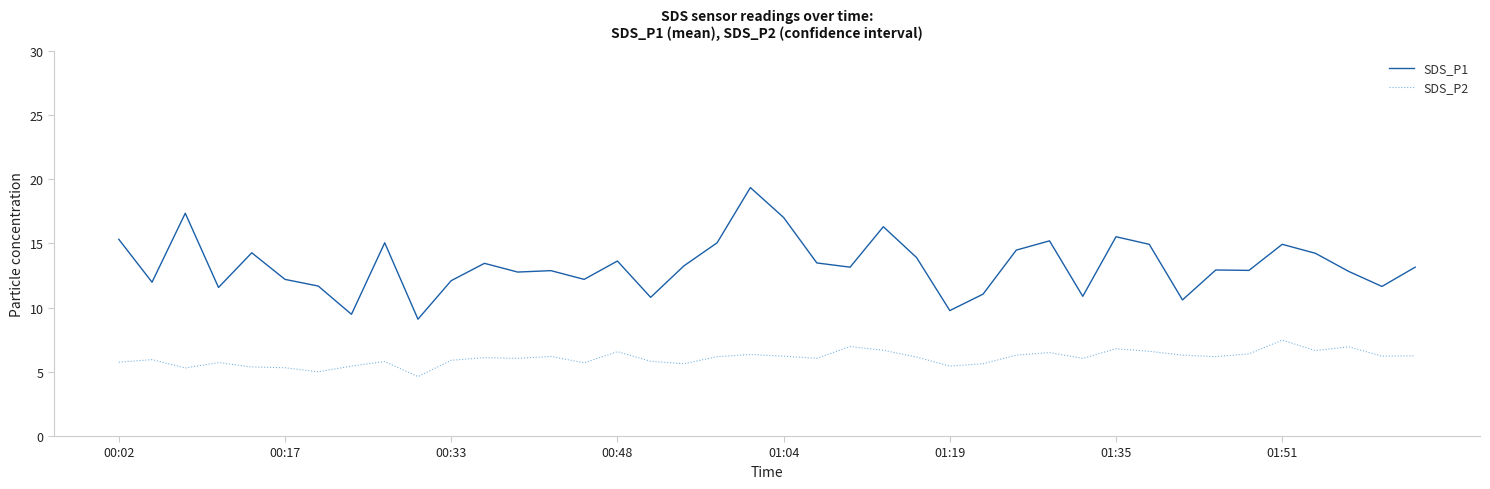

Rank the series by their average value, from lowest to highest.

SDS_P2, SDS_P1